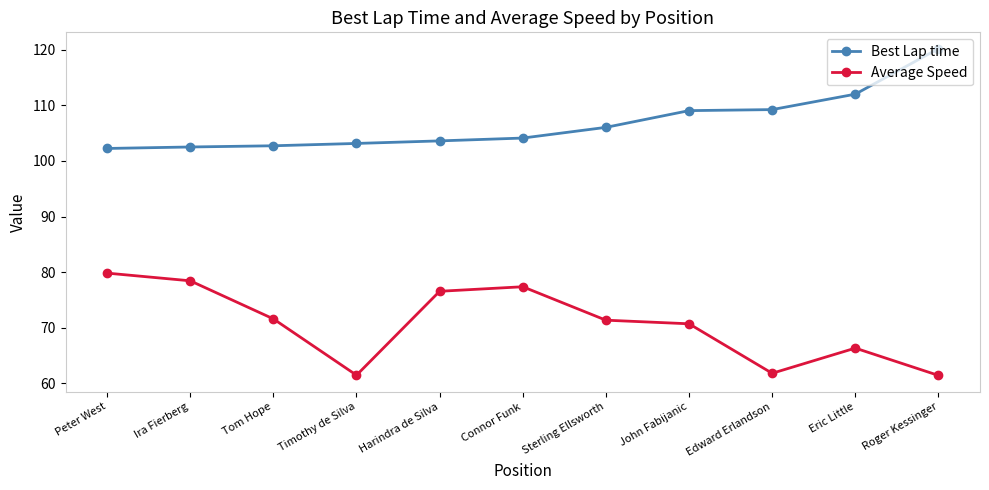

Rank the series at Timothy de Silva from highest to lowest value.

Best Lap time, Average Speed